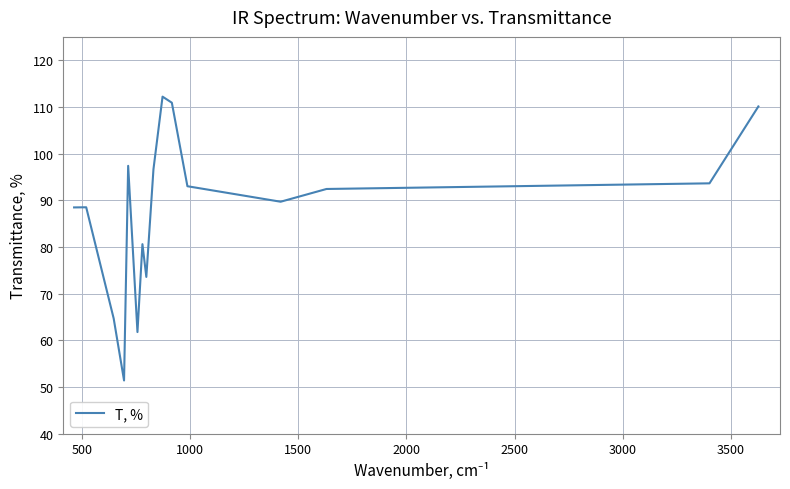

What is the smallest value displayed?

51.4